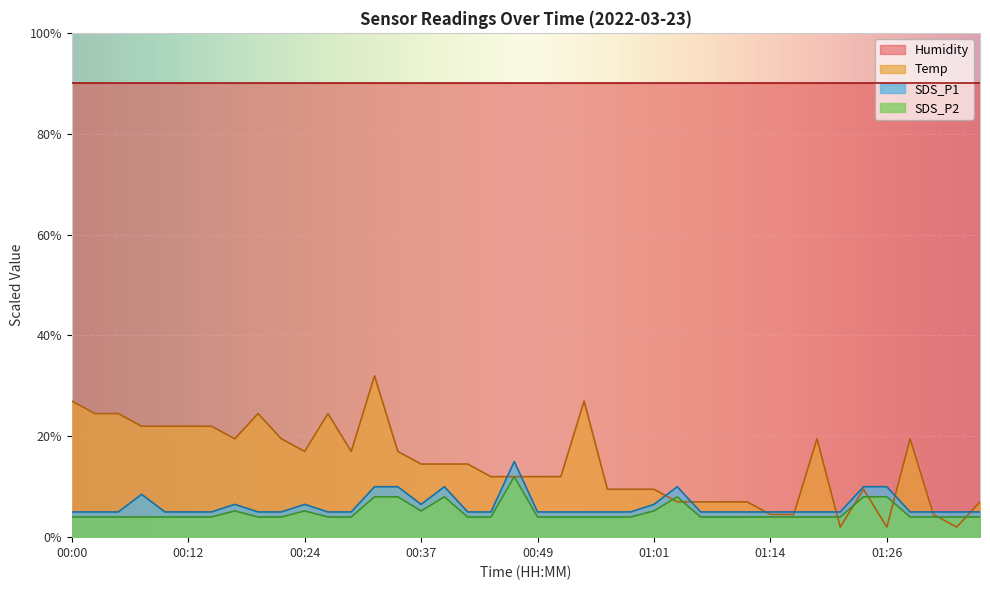

What is the label of the 25th point from the right?

00:37